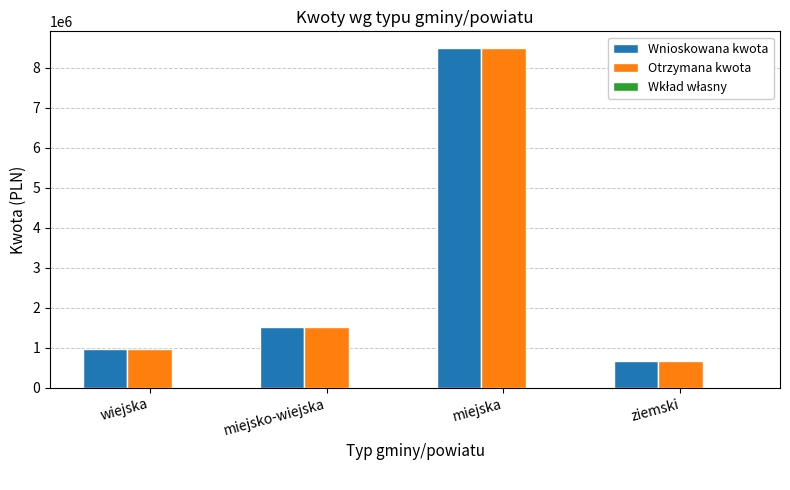

At which category is the sum across all series the highest?

miejska